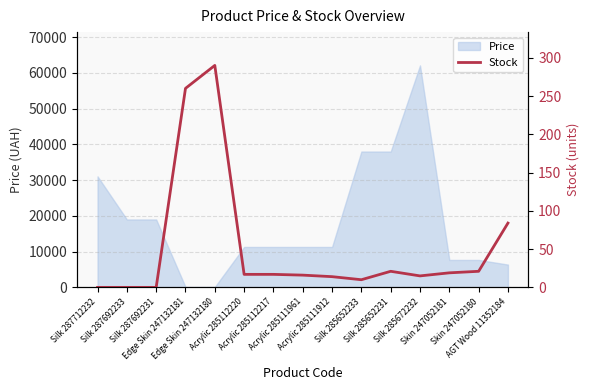

Does the chart have visible grid lines?

Yes